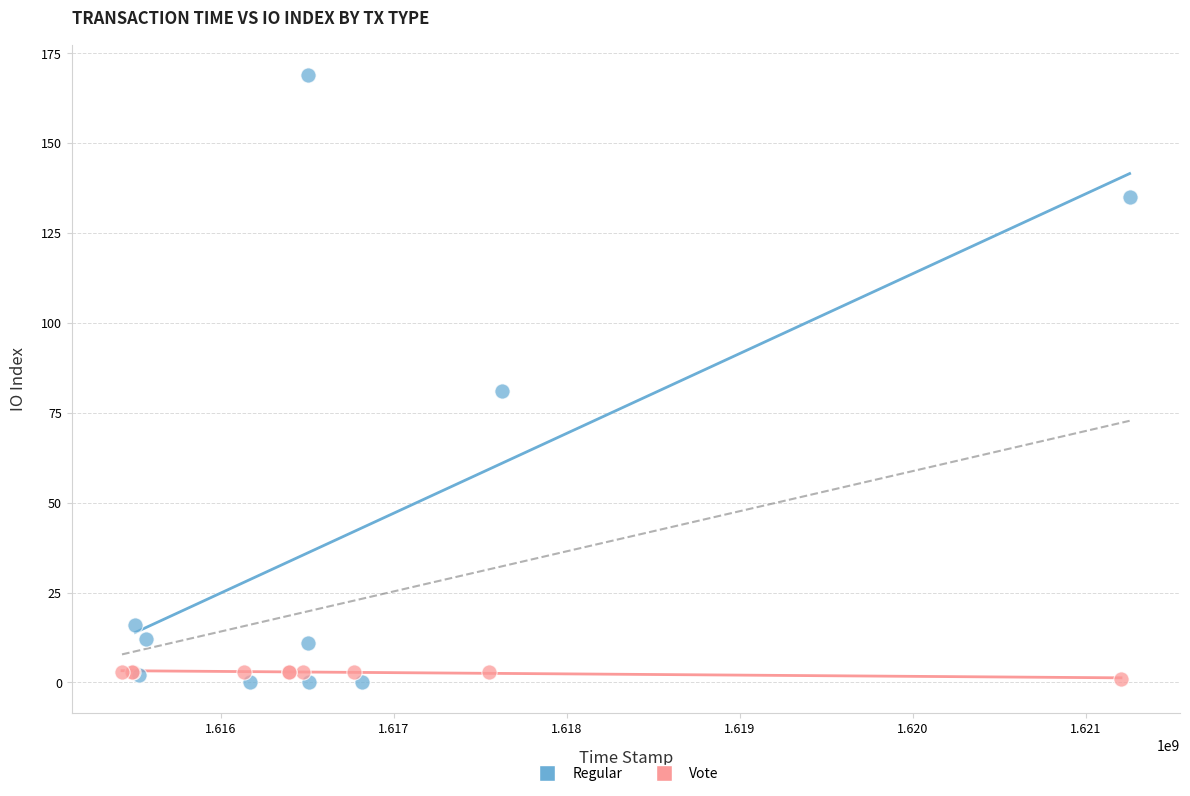

Which series has the widest spread of Y values?

Regular